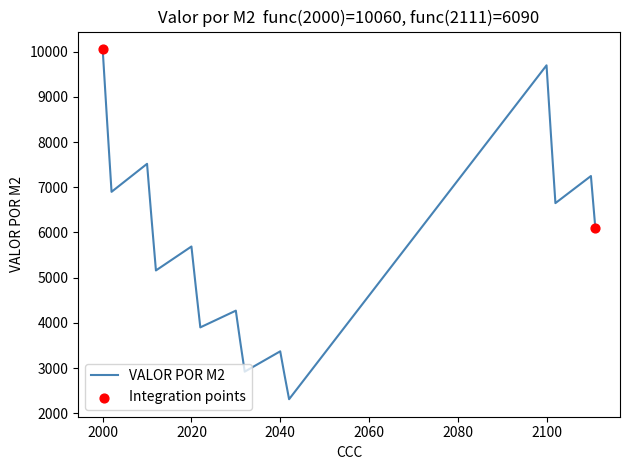

What is the difference between the maximum and minimum values?

7750